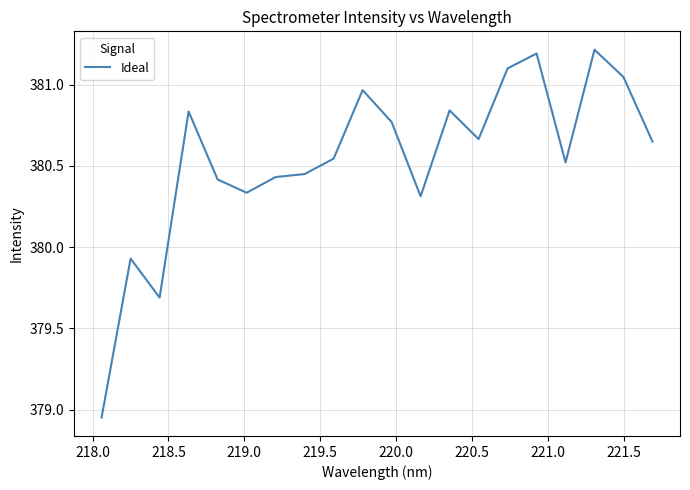

What is the difference between the maximum and minimum values?

2.3